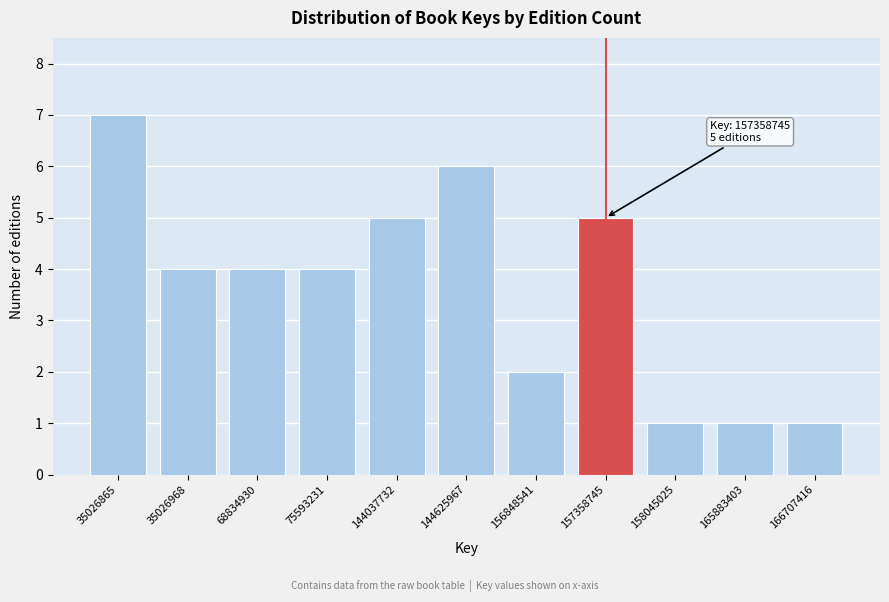

Reading left to right, extract all data points from this chart.

35026865=7	35026968=4	68834930=4	75593231=4	144037732=5	144625967=6	156848541=2	157358745=5	158045025=1	165883403=1	166707416=1